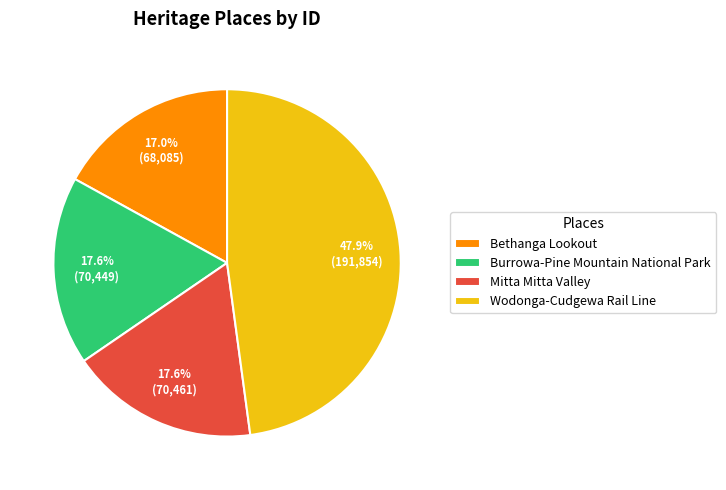

Approximately how many times larger is the value at Mitta Mitta Valley compared to Wodonga-Cudgewa Rail Line?

0.4